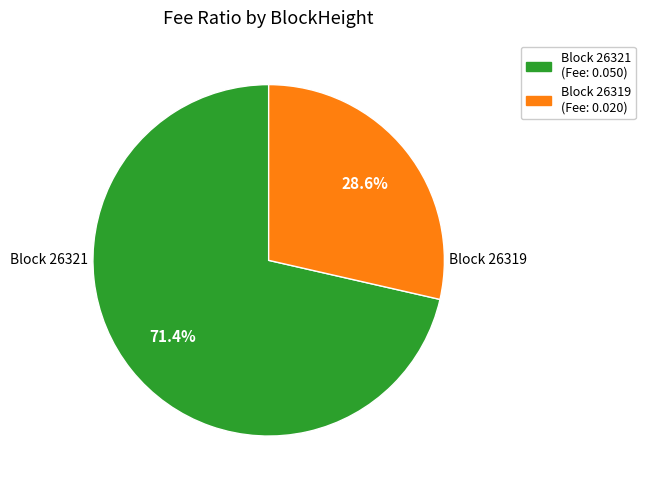

What is the largest slice in the pie chart?

Block 26321 (Fee: 0.050)